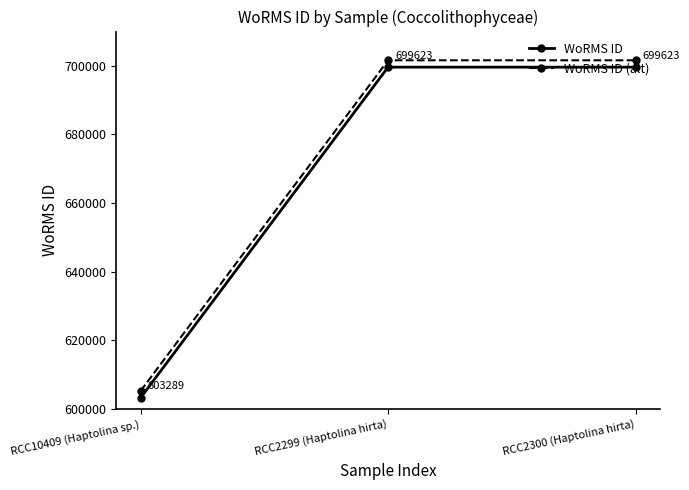

Reading left to right, list all the values displayed in this chart.

WoRMS ID: RCC10409 (Haptolina sp.)=603289	RCC2299 (Haptolina hirta)=699623	RCC2300 (Haptolina hirta)=699623
WoRMS ID (alt): RCC10409 (Haptolina sp.)=605289	RCC2299 (Haptolina hirta)=701623	RCC2300 (Haptolina hirta)=701623